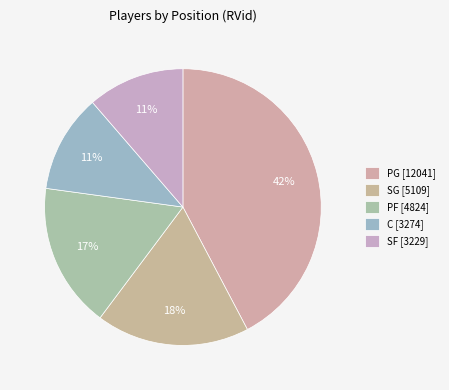

How many slices are in this pie chart?

5